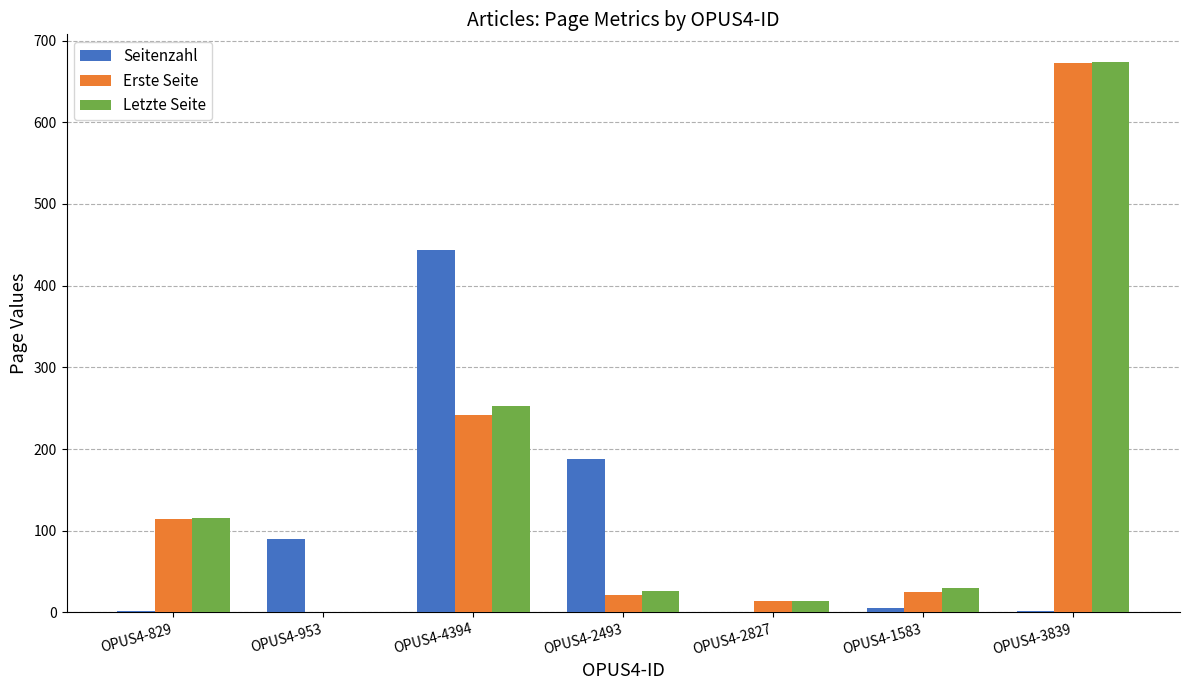

Is the value of Letzte Seite at OPUS4-2493 greater than the value of Seitenzahl at OPUS4-3839?

Yes